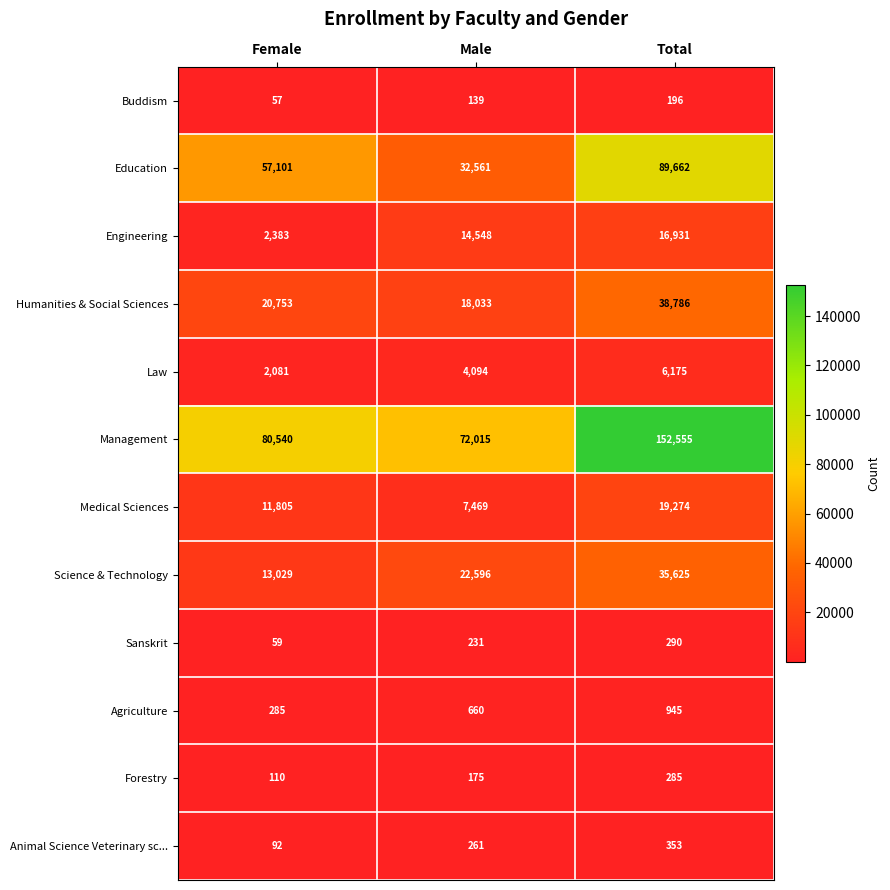

At Female, list the series in order from smallest to largest.

Buddism, Sanskrit, Animal Science Veterinary sc..., Forestry, Agriculture, Law, Engineering, Medical Sciences, Science & Technology, Humanities & Social Sciences, Education, Management